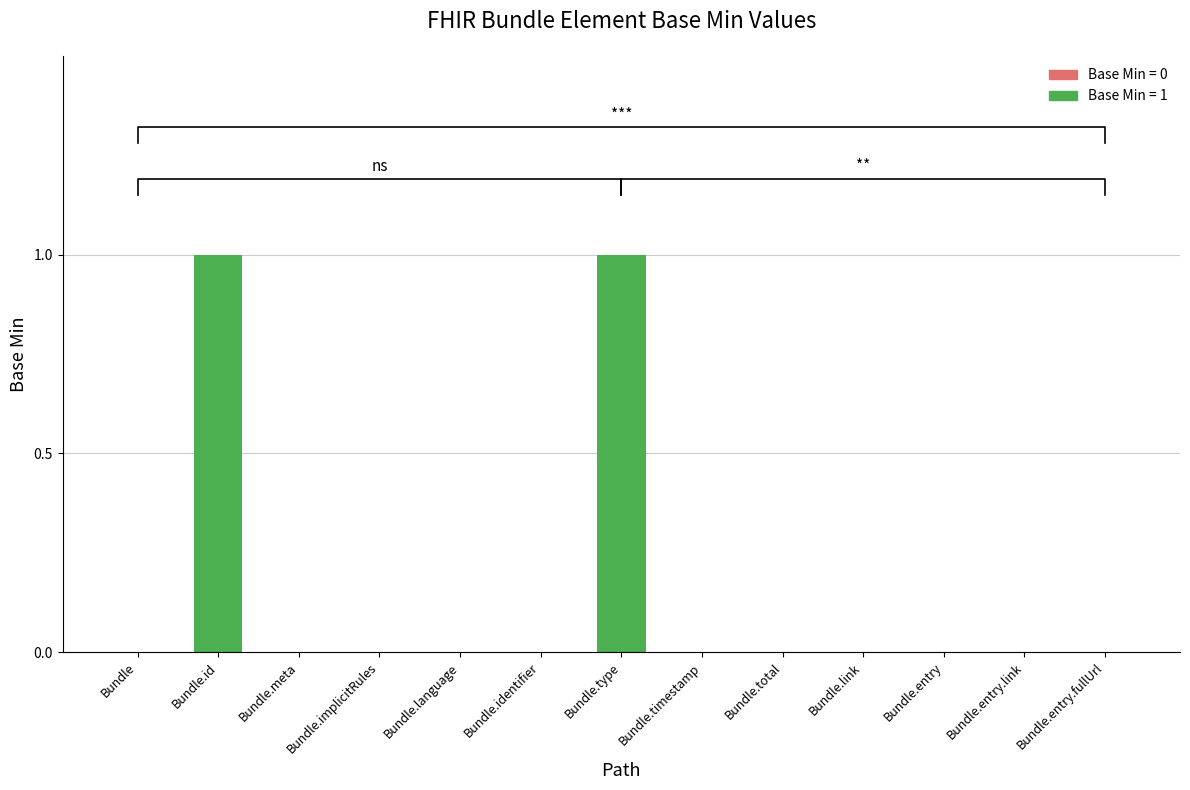

Between Bundle.entry and Bundle.total, which is larger?

Bundle.entry